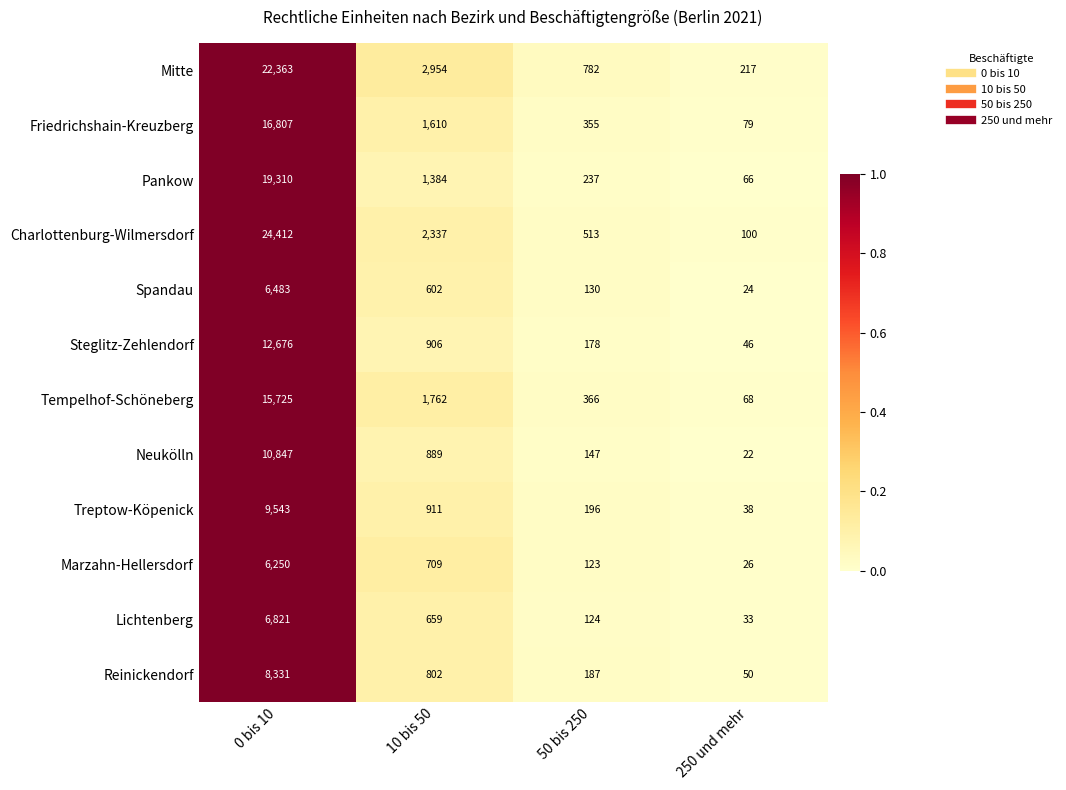

Rank the series at 0 bis 10 from highest to lowest value.

Charlottenburg-Wilmersdorf, Mitte, Pankow, Friedrichshain-Kreuzberg, Tempelhof-Schöneberg, Steglitz-Zehlendorf, Neukölln, Treptow-Köpenick, Reinickendorf, Lichtenberg, Spandau, Marzahn-Hellersdorf